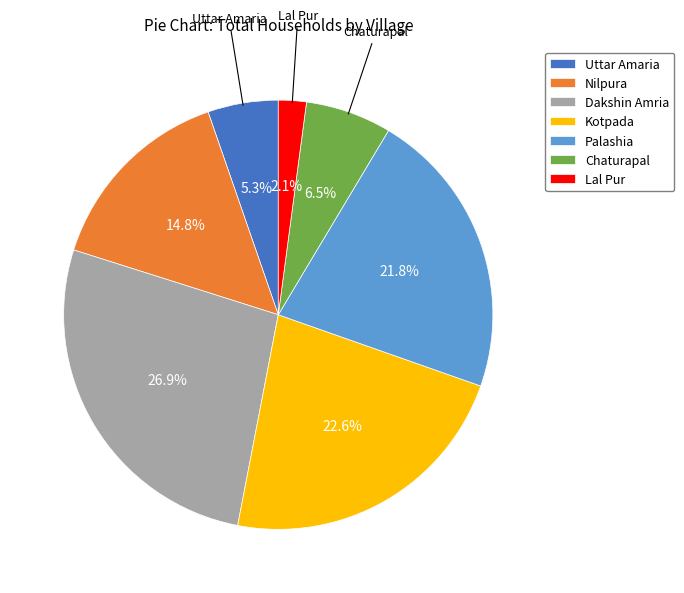

Is there any slice that represents more than half of the pie?

No